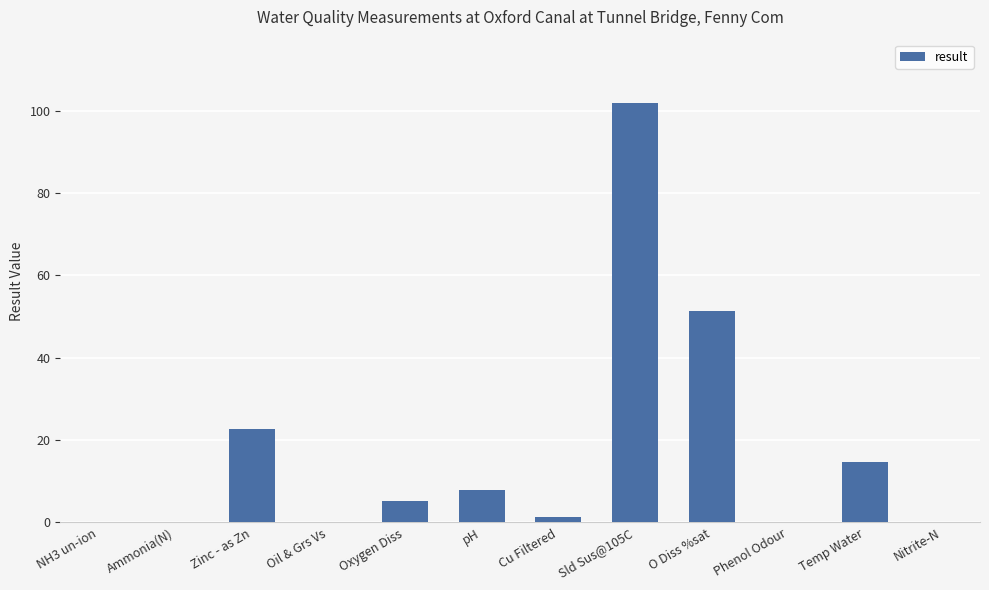

What is the change in value from Oxygen Diss to Sld Sus@105C?

+96.8